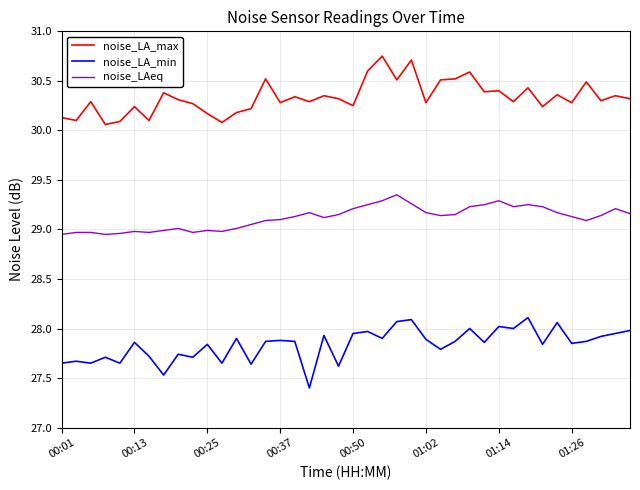

Which series has the largest total across all categories?

noise_LA_max